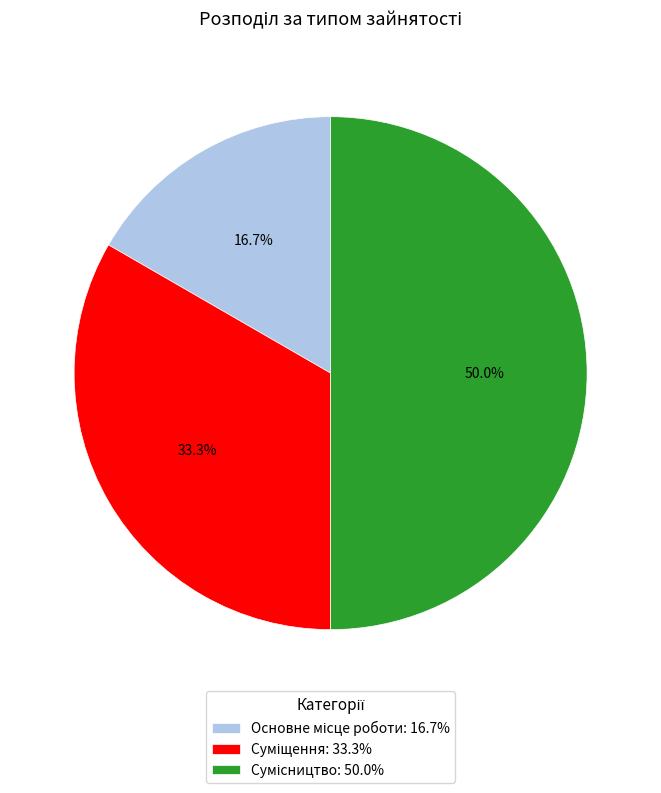

How many segments does this pie chart have?

3